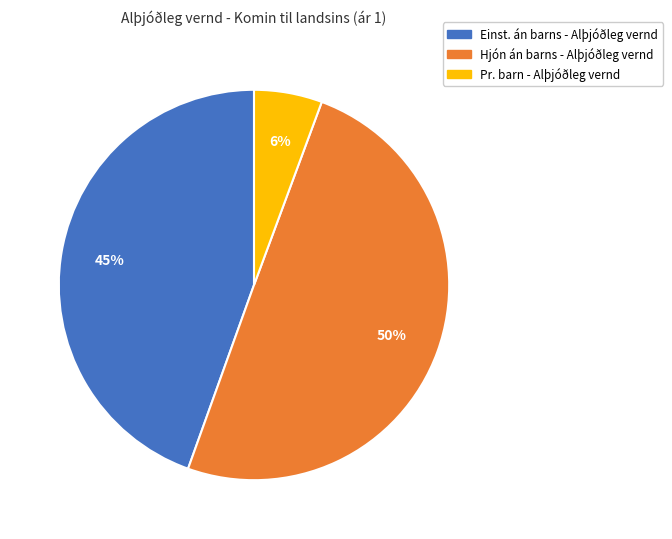

How many segments does this pie chart have?

3